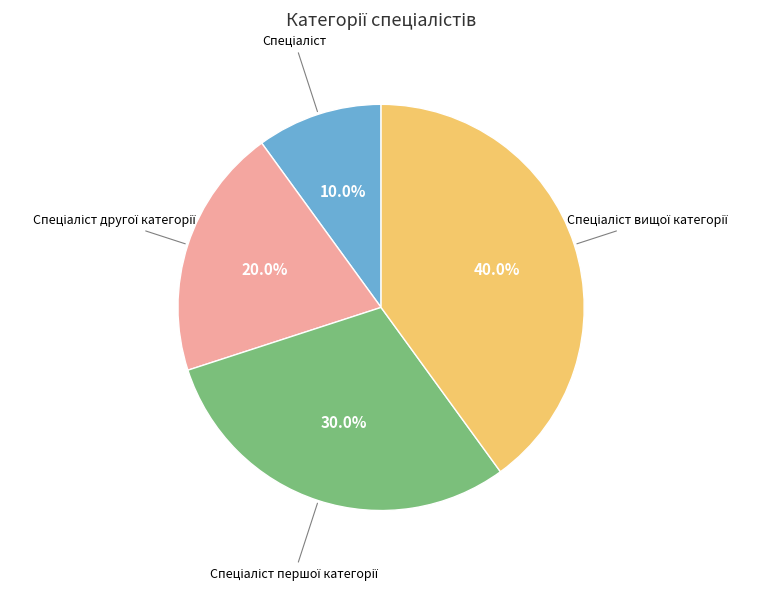

Does any single category account for the majority?

No